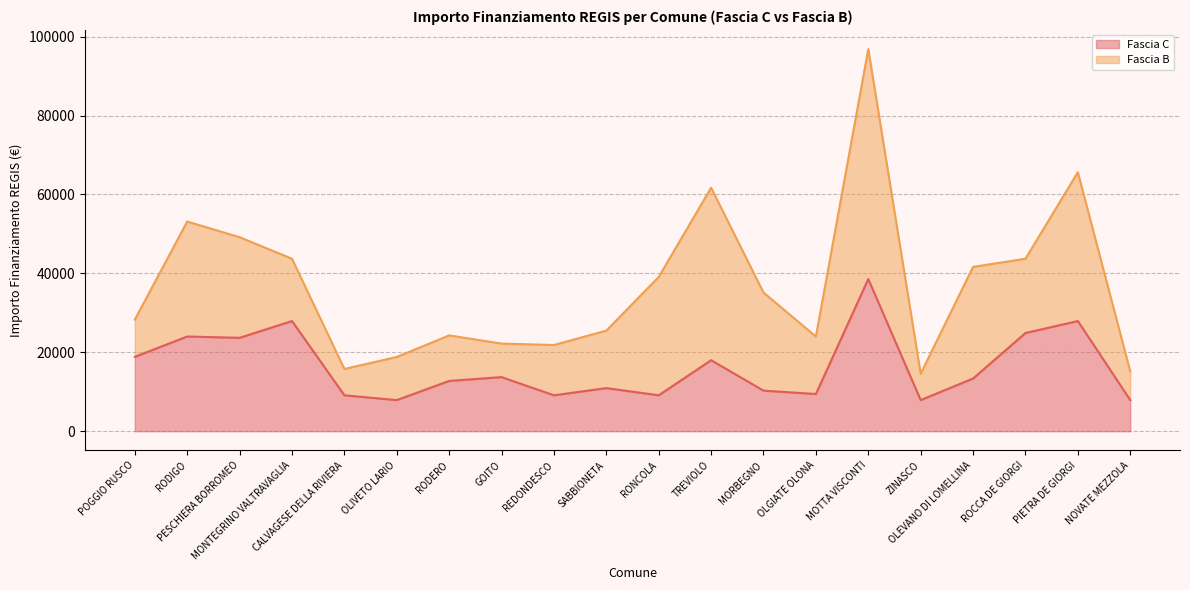

How many data points are above 13354?

9